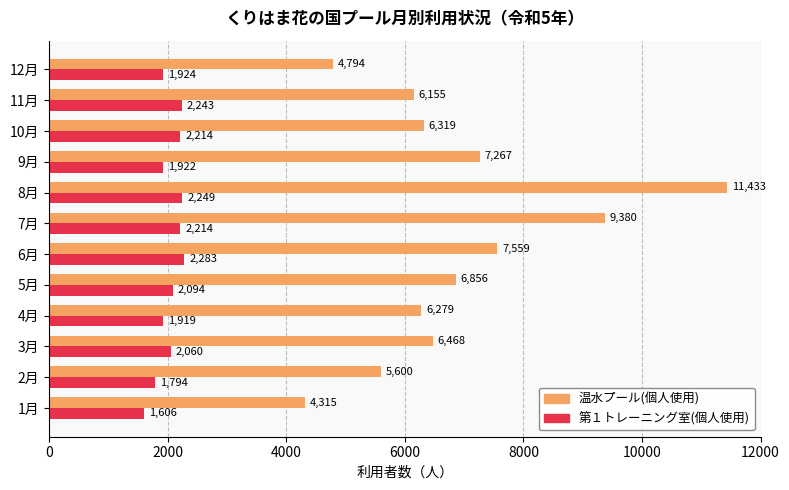

What value does the 第１トレーニング室(個人使用) series have at 4月, to the nearest 10?

1920